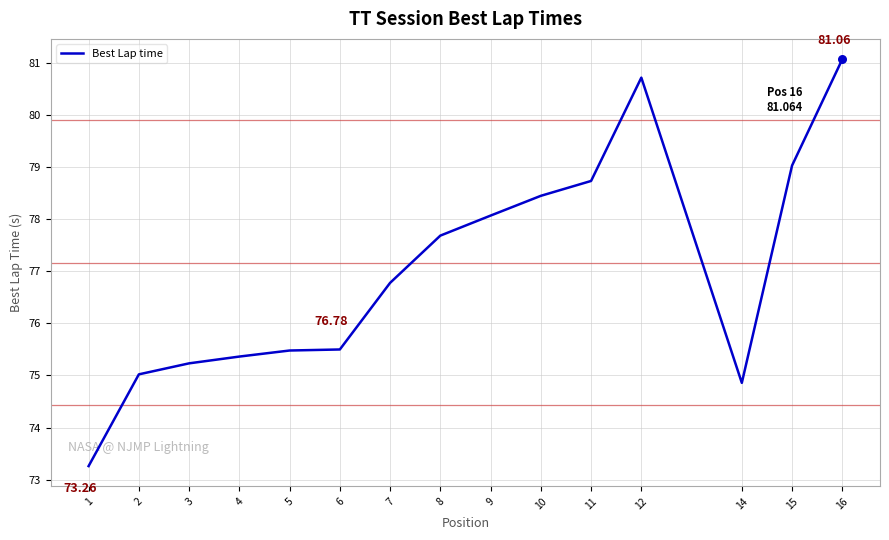

What is the ratio of the value at 8 to the value at 11?

1.0